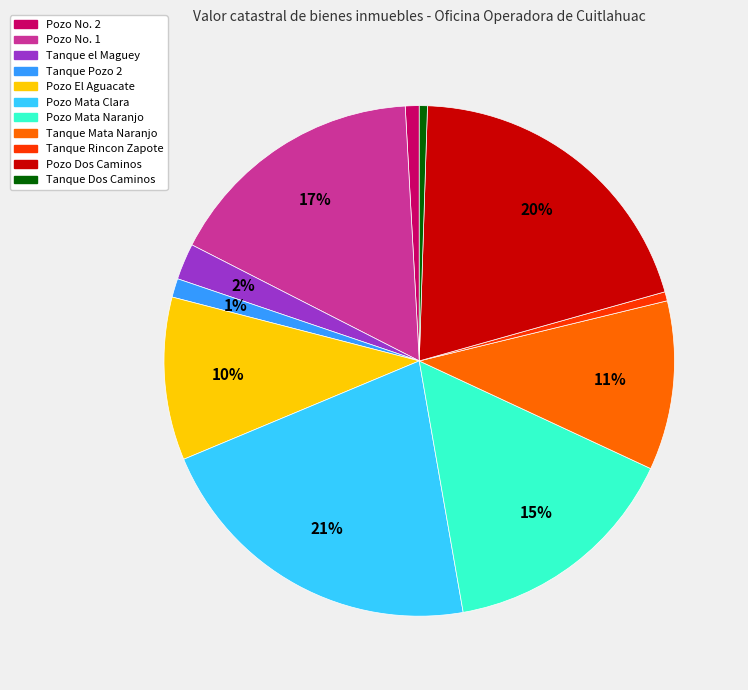

Which has a higher value, Pozo No. 1 or Pozo Mata Clara?

Pozo Mata Clara